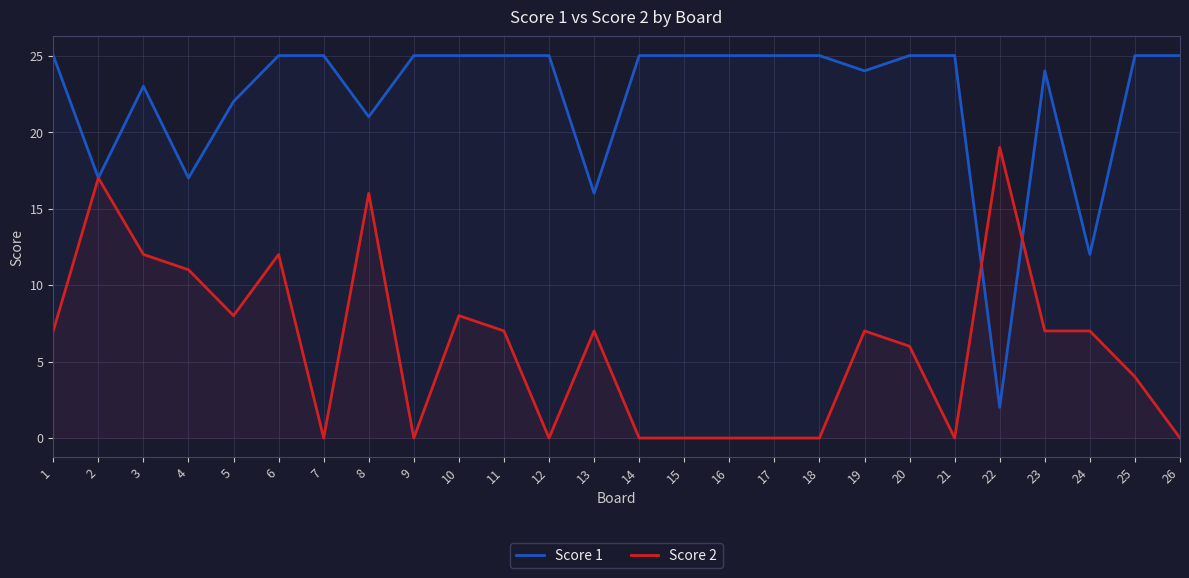

Where is Score 2 nearest to the value 9?

5